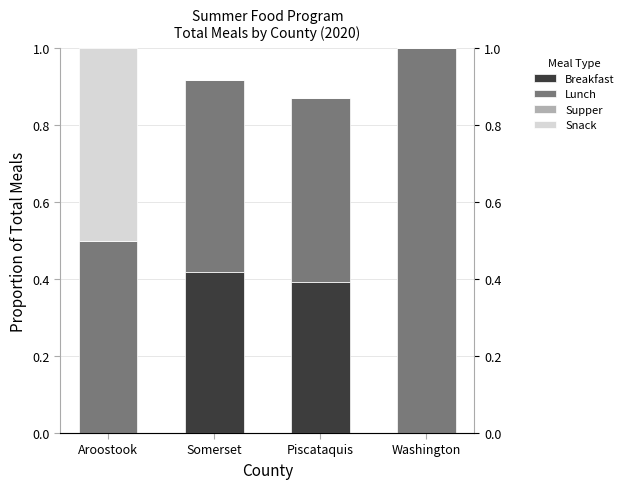

At how many categories does at least one series exceed 0?

4